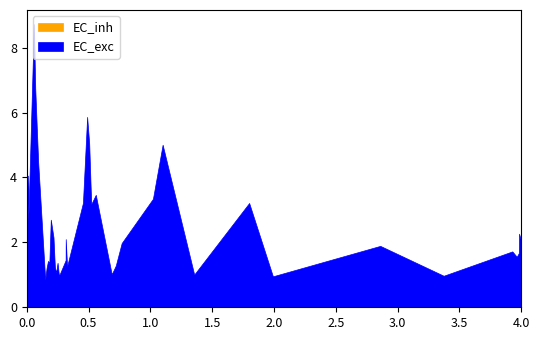

Rank the series by their maximum value, from lowest to highest.

EC_inh, EC_exc